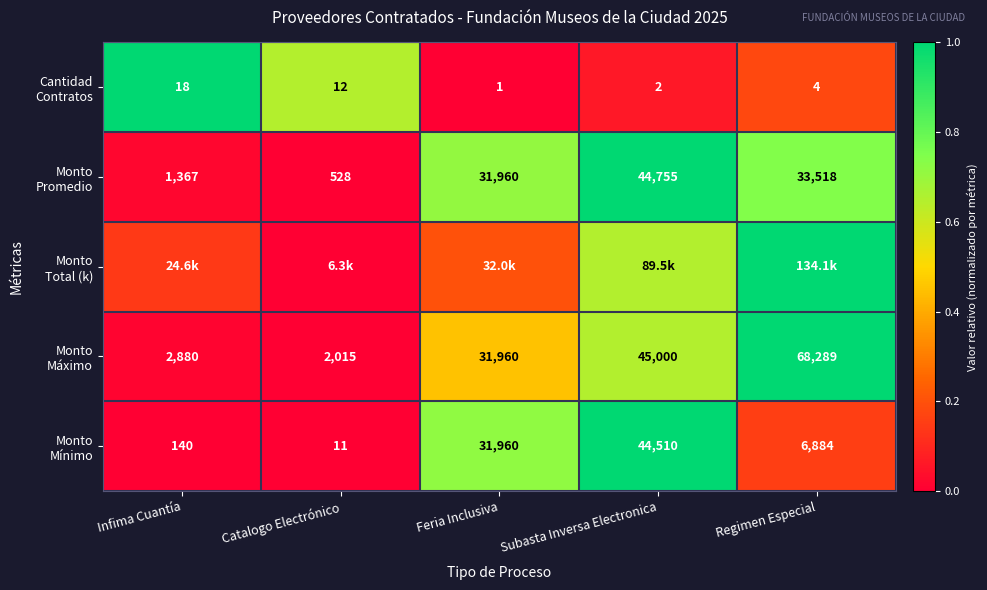

What is the spread (max minus min) of values at Infima Cuantía?

1.0